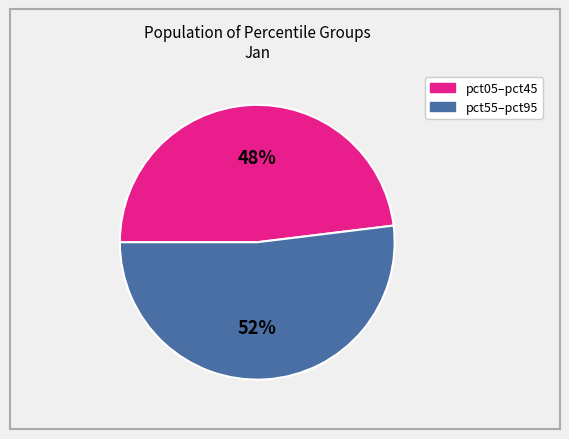

Does any single category account for the majority?

Yes